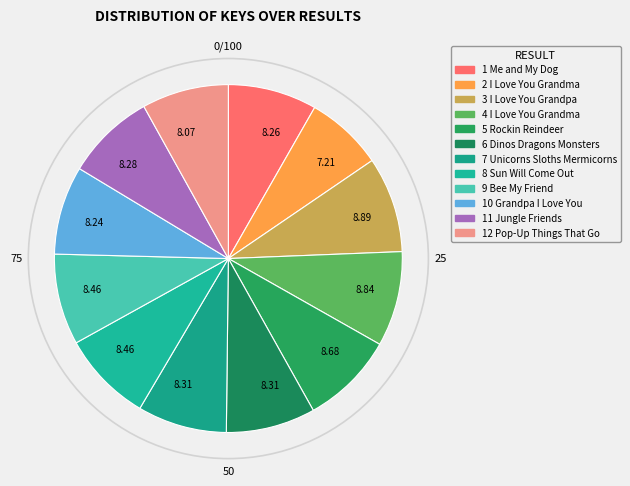

How many segments does this pie chart have?

12